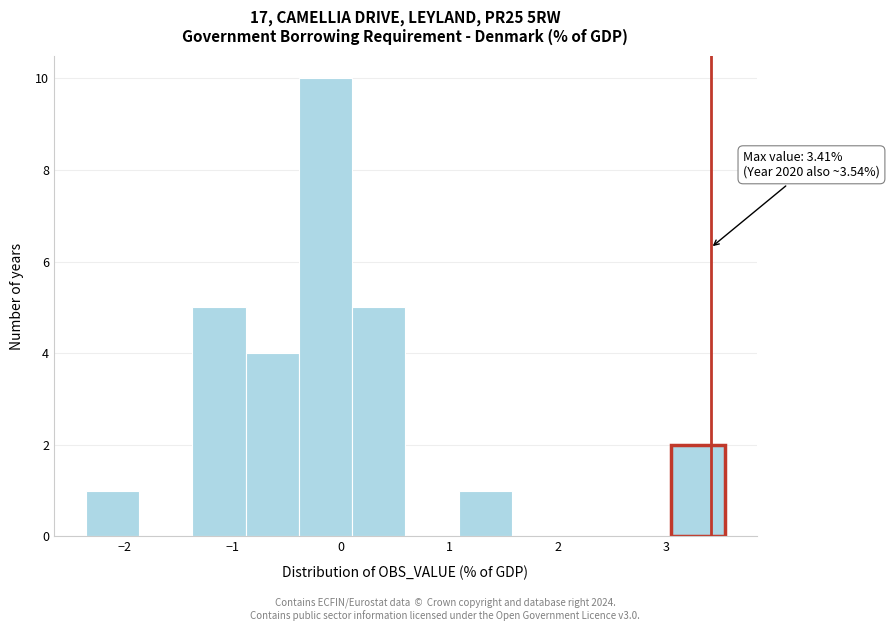

Over which range of the x-axis is the bar tallest?

-0.4 to 0.1